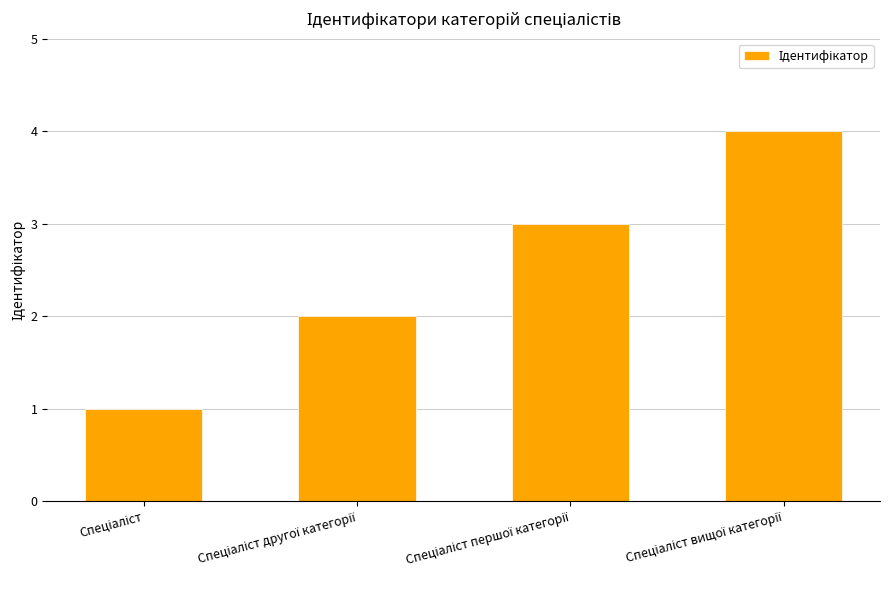

What is the maximum value shown in the chart?

4